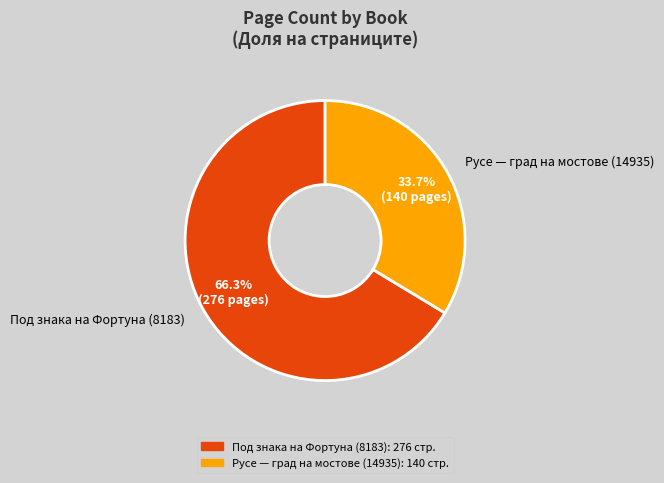

Combined, what portion of the pie is Русе — град на мостове (14935) and Под знака на Фортуна (8183)?

100.0%